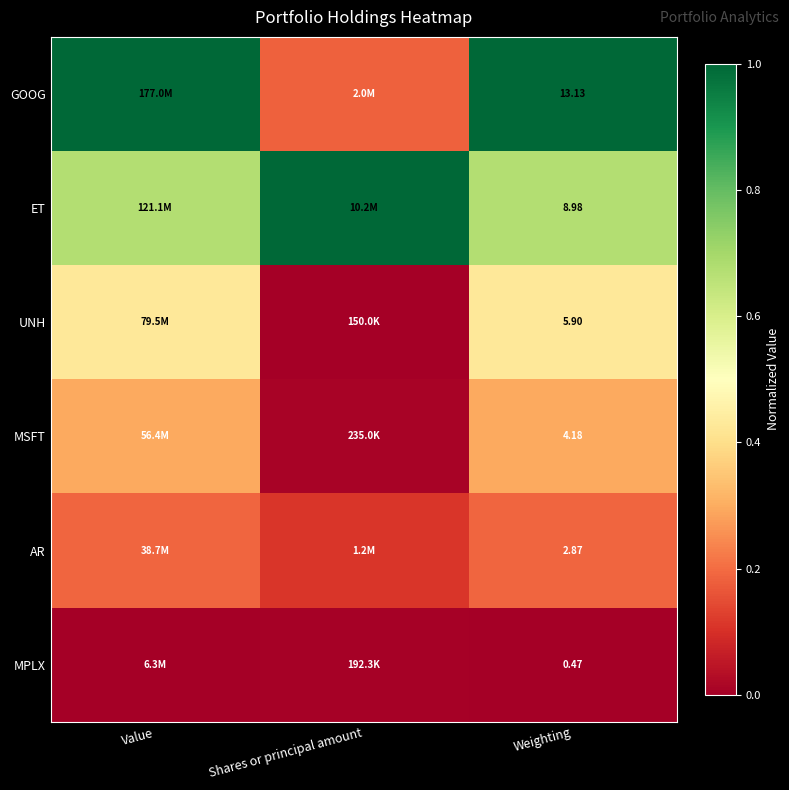

Which has a higher value, Shares or principal amount or Weighting?

Weighting